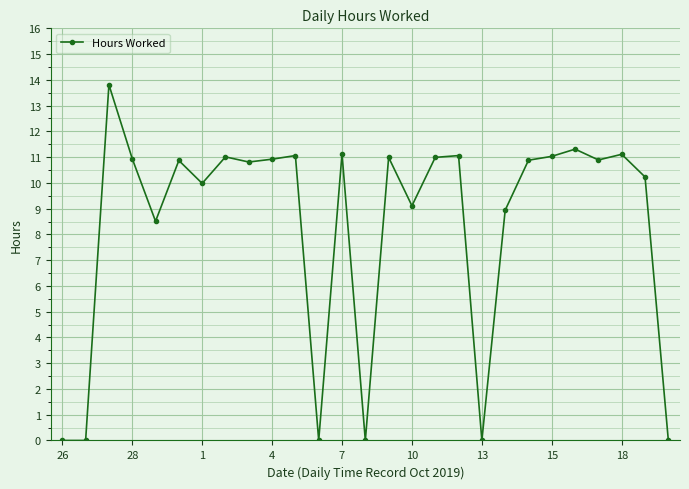

What is the greatest value displayed?

13.8